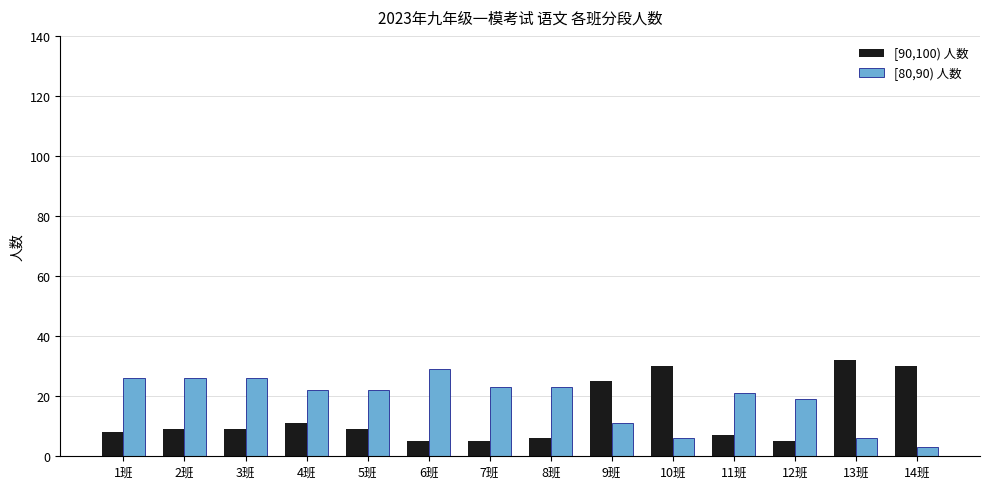

Rank the series at 4班 from lowest to highest value.

[90,100) 人数, [80,90) 人数